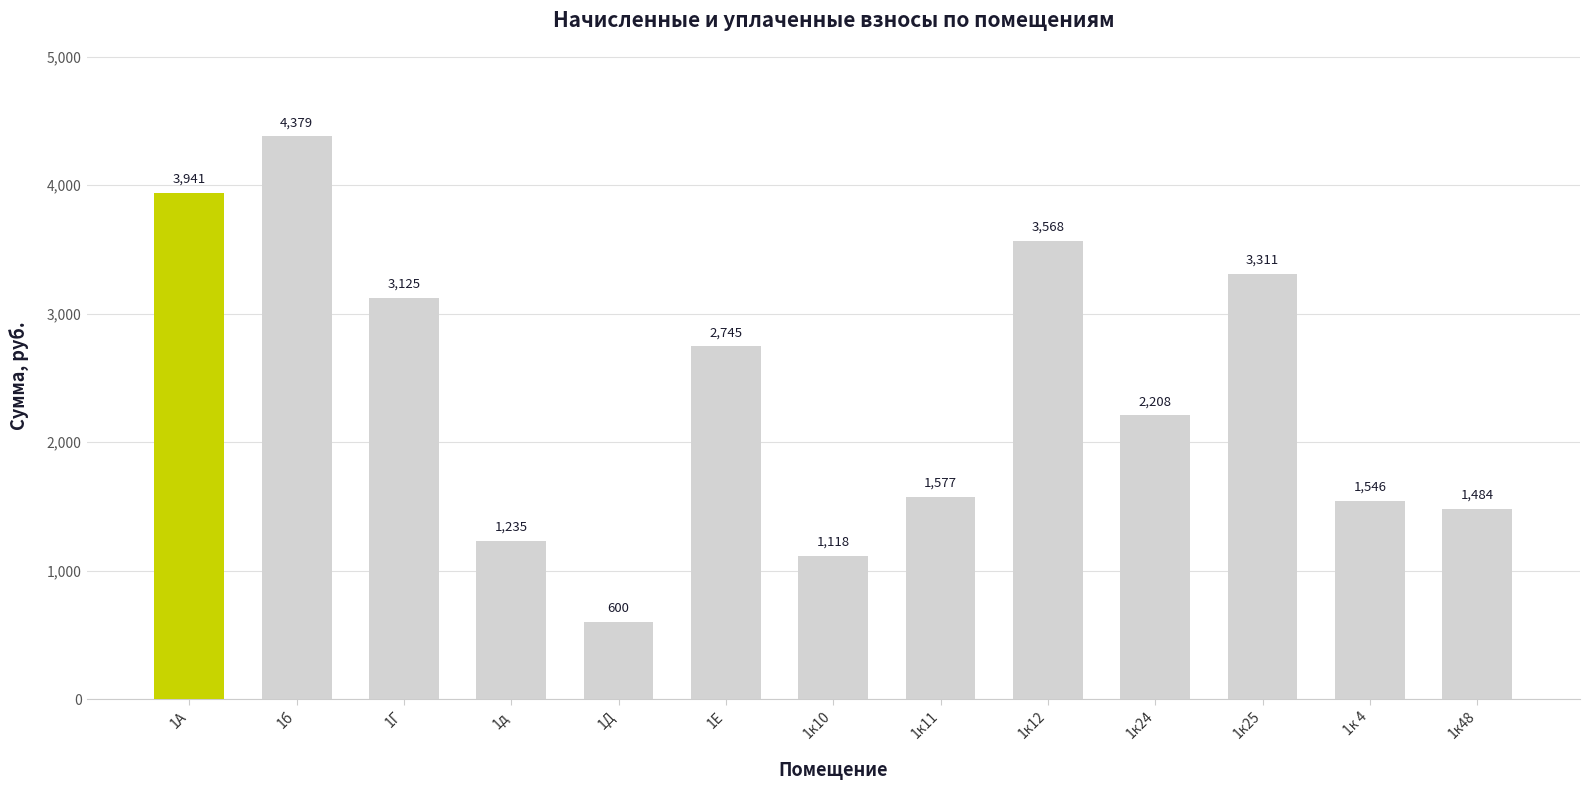

What is the smallest value displayed?

600.0